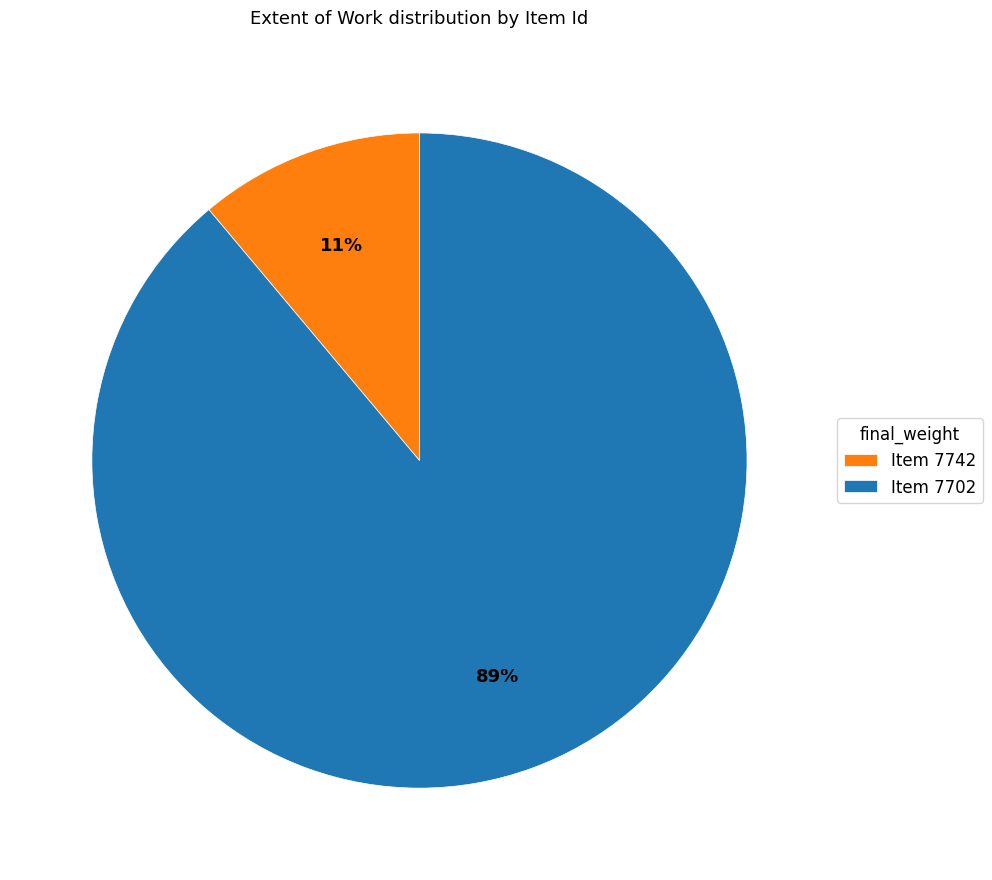

Combined, do Item 7742 and Item 7702 account for over 50%?

Yes